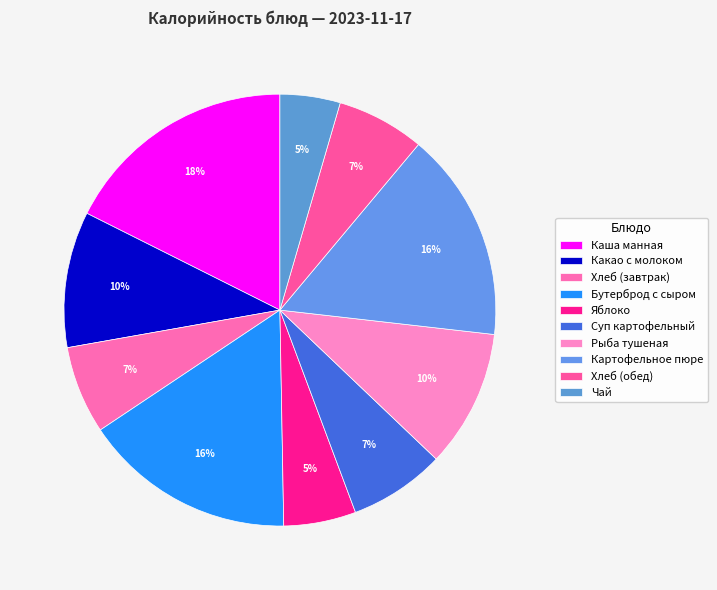

How many segments does this pie chart have?

10